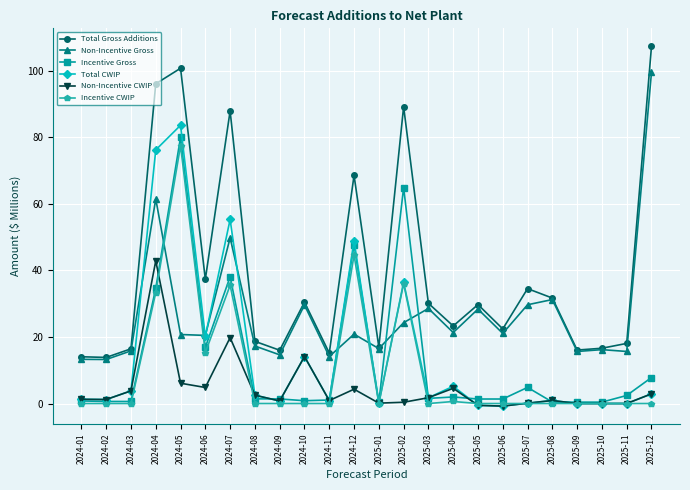

True or false: Incentive CWIP and Total Gross Additions cross at least once.

False